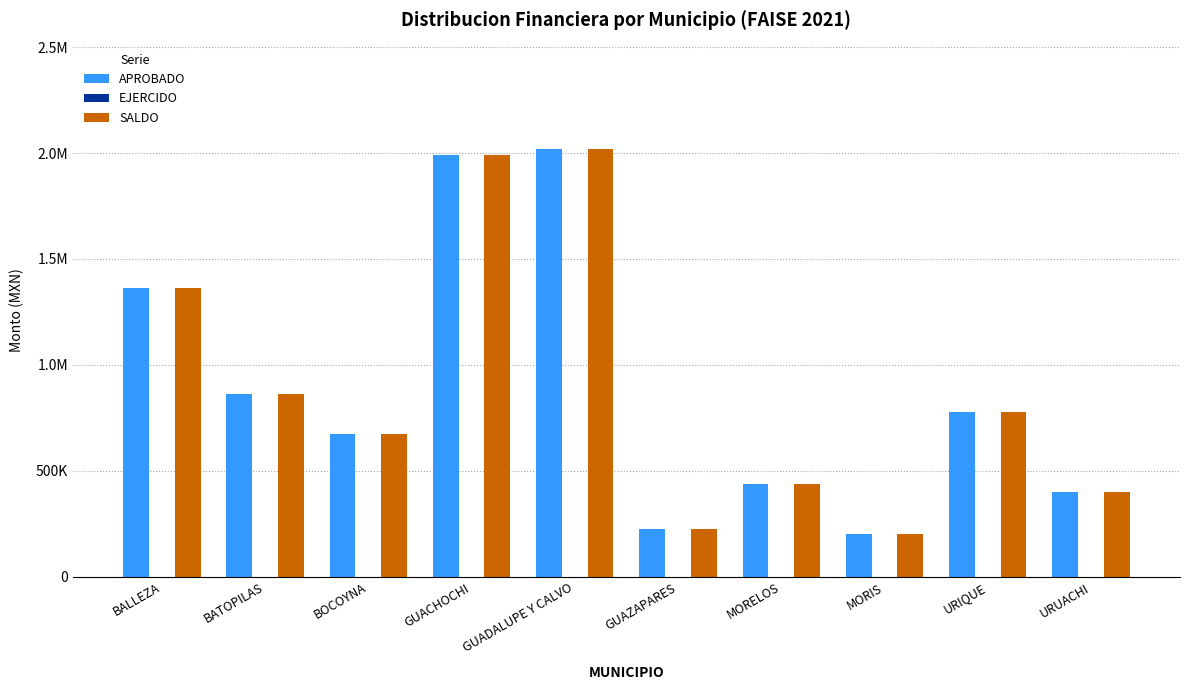

What is the label of the 2nd bar from the right?

URIQUE